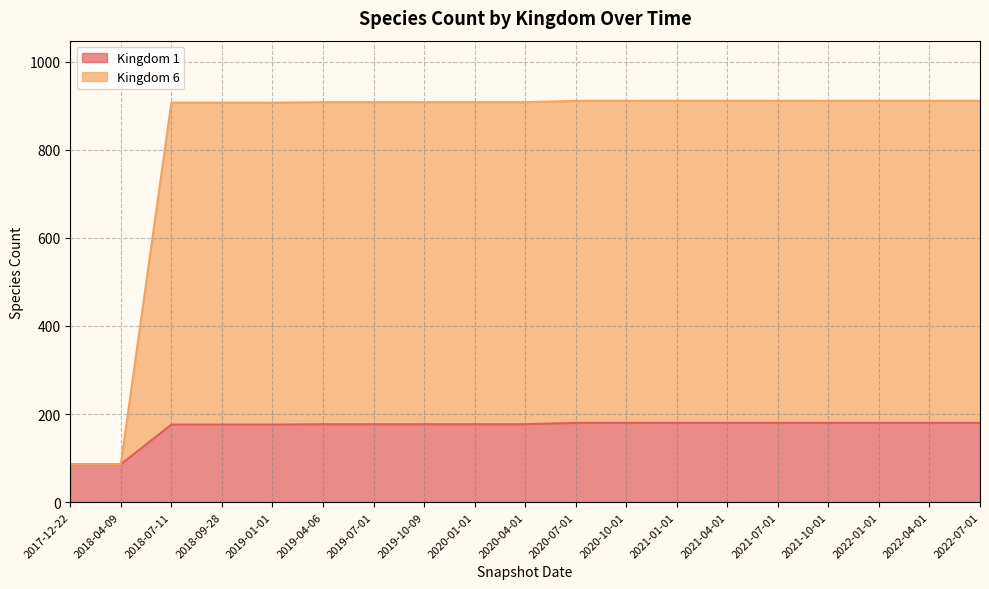

Which category has the highest value across all series?

2020-07-01